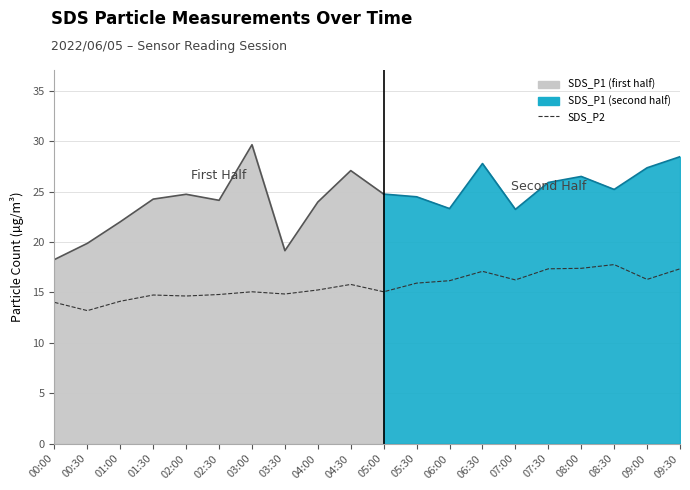

Which label corresponds to the largest value in the chart?

08:30